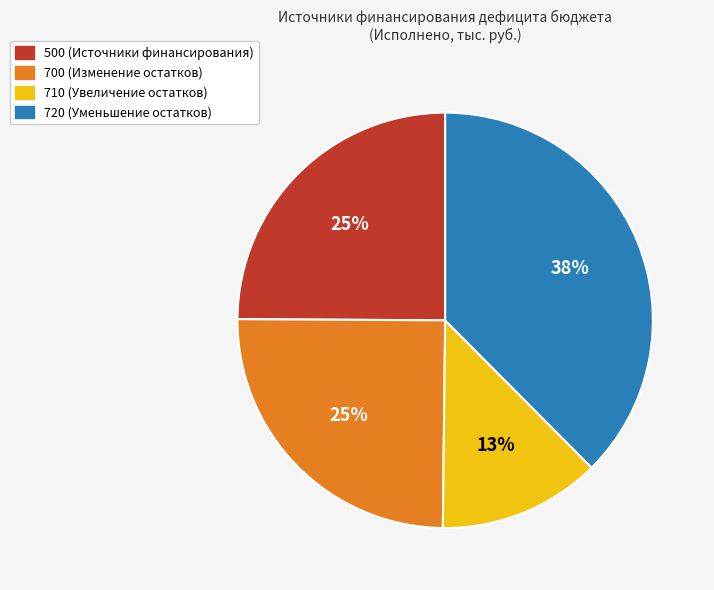

Does any single category account for the majority?

No